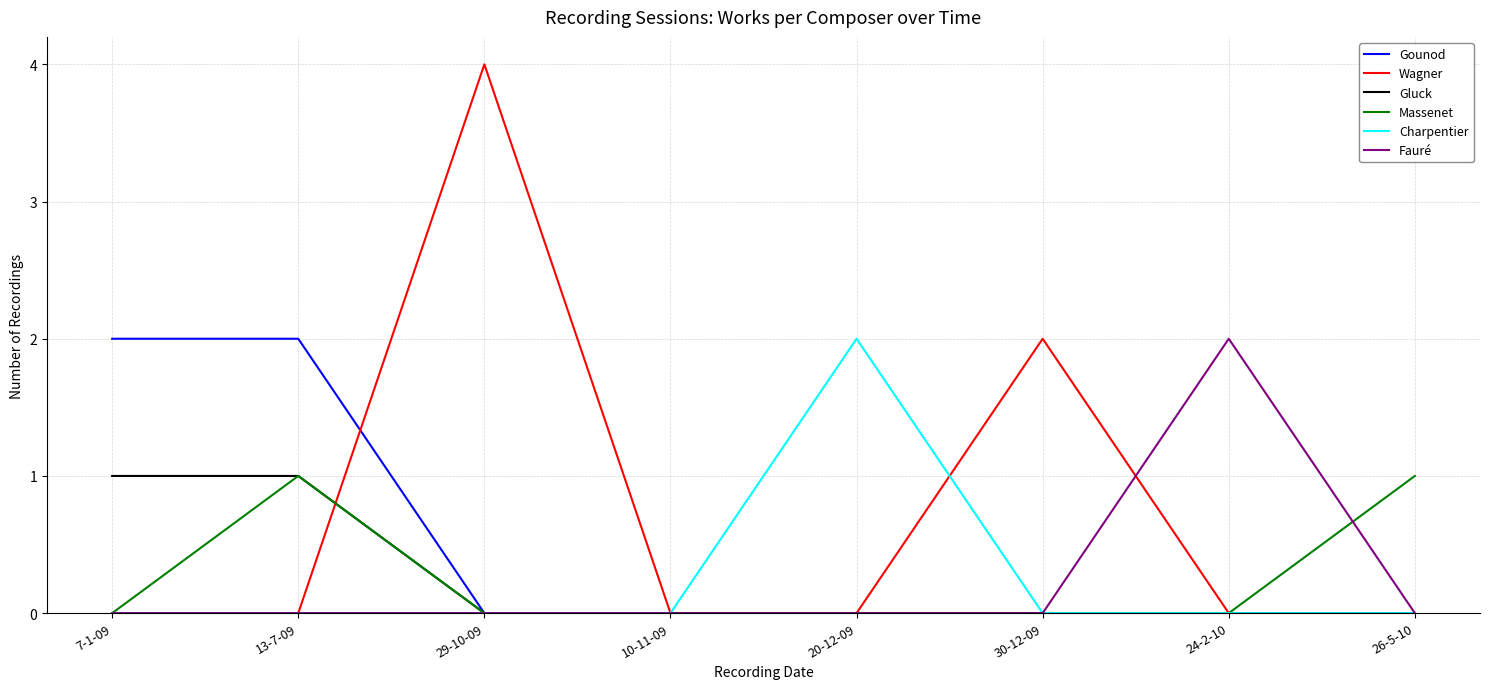

Which category has the highest value across all series?

29-10-09